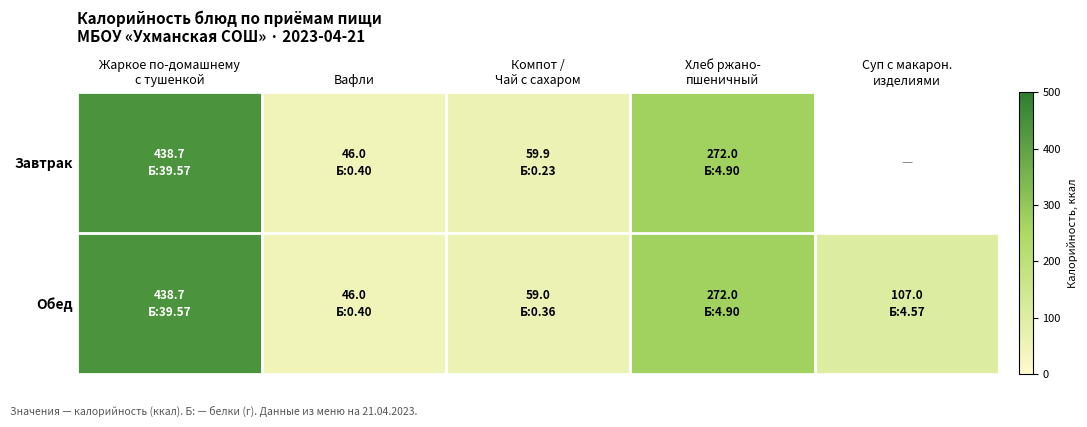

Which series has the widest spread of values?

Завтрак